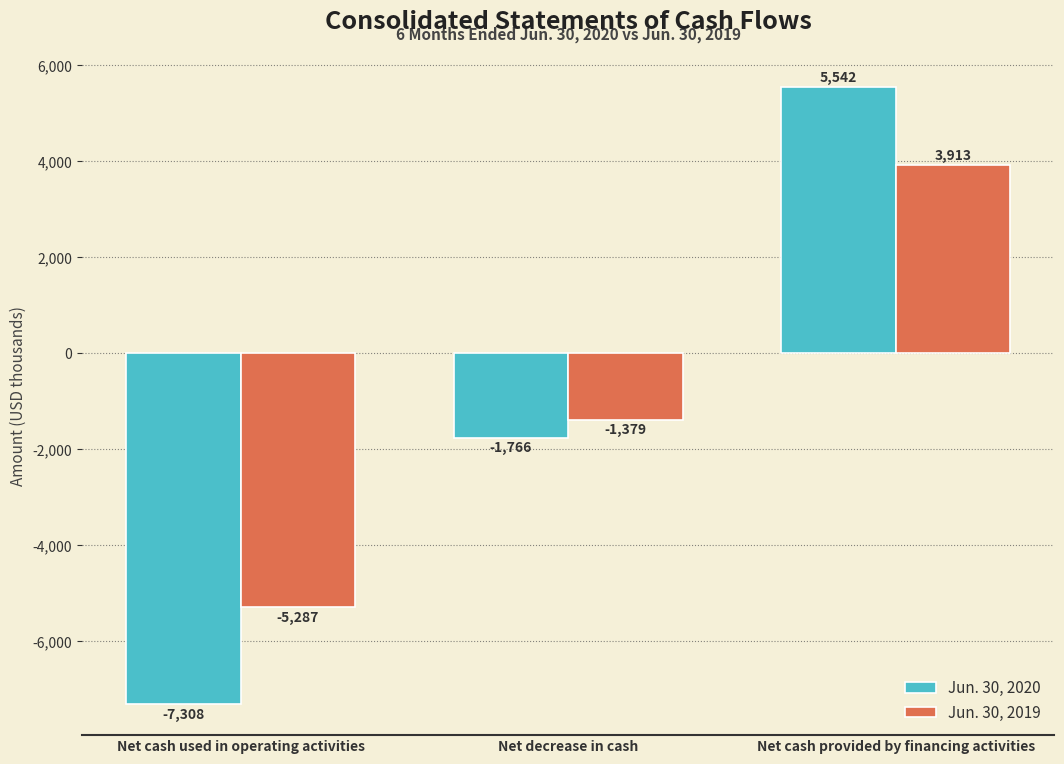

What is the label of the 2nd bar from the left?

Net decrease in cash